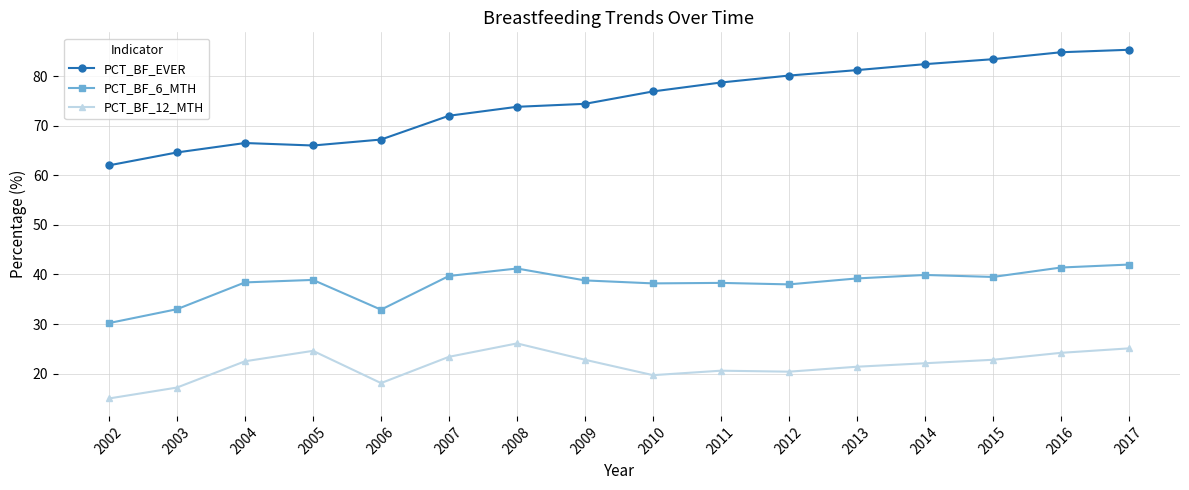

What is the value of the PCT_BF_12_MTH point at the 16th from the left?

25.1